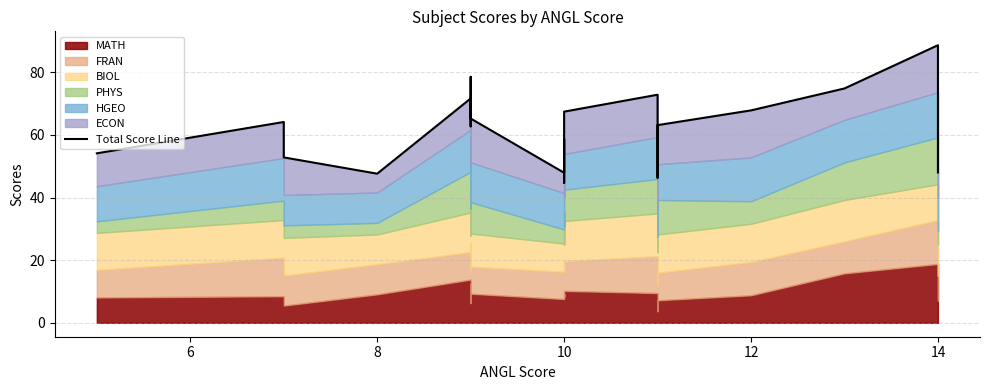

The value at 12 is 89.6. True or false?

False